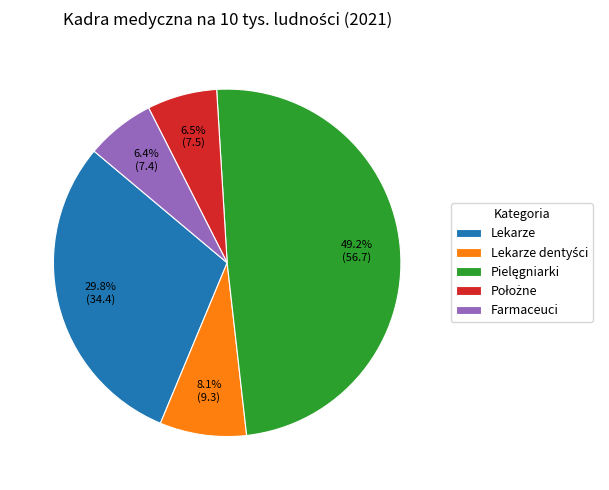

Is there a majority slice in this chart?

No